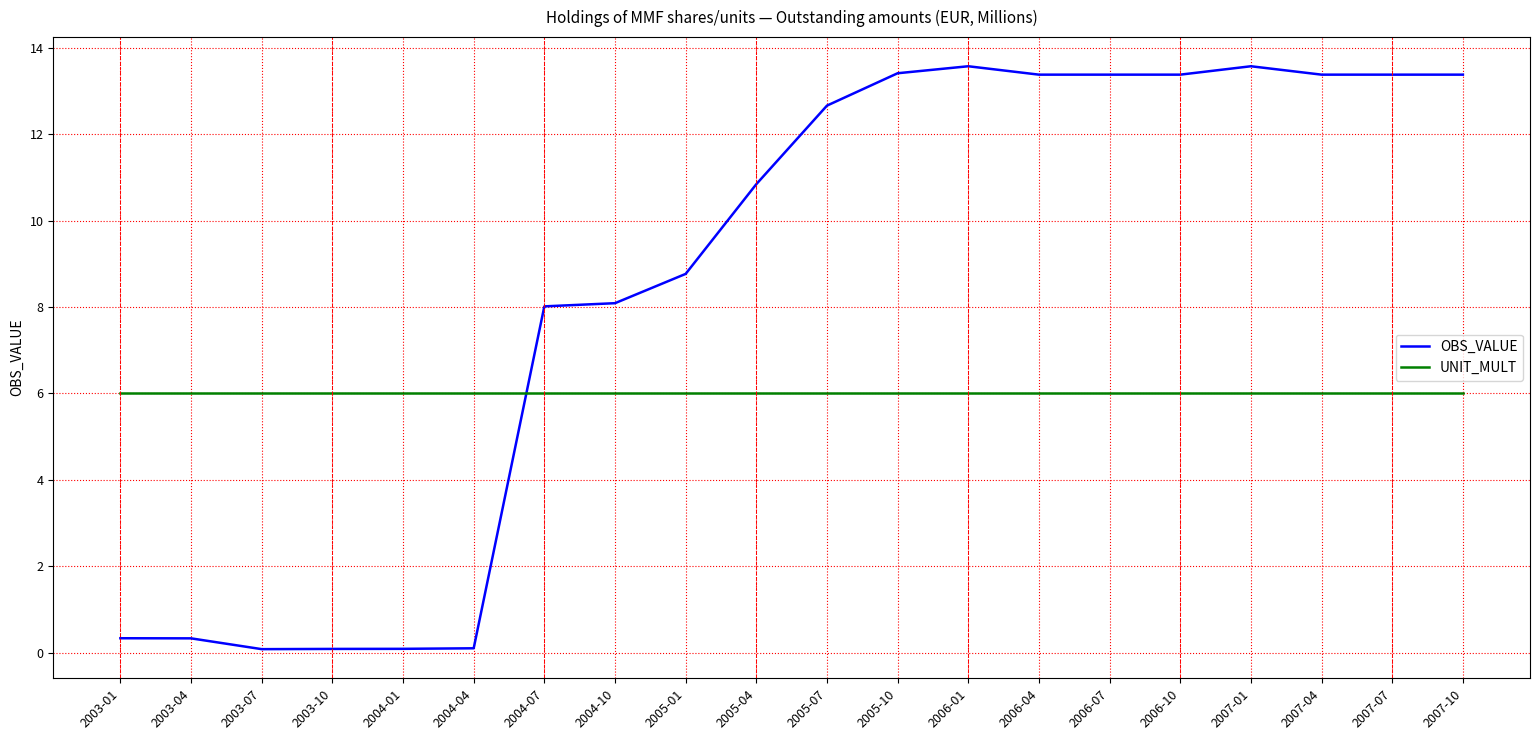

What is the approximate value of OBS_VALUE at 2007-04?

13.4